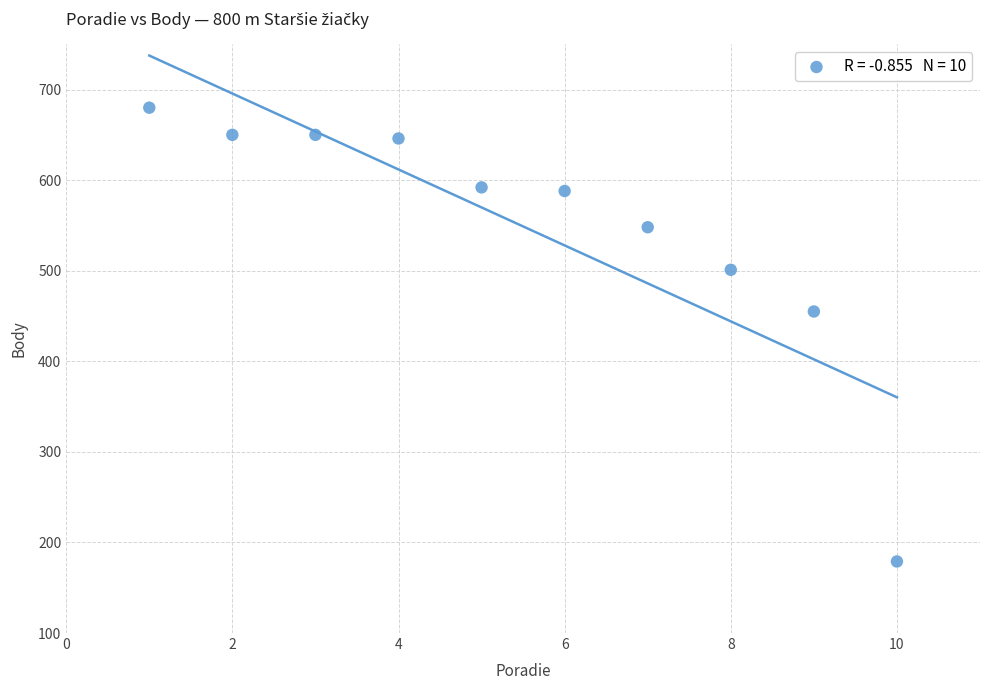

What Y value in the scatter plot is closest to 429?

455